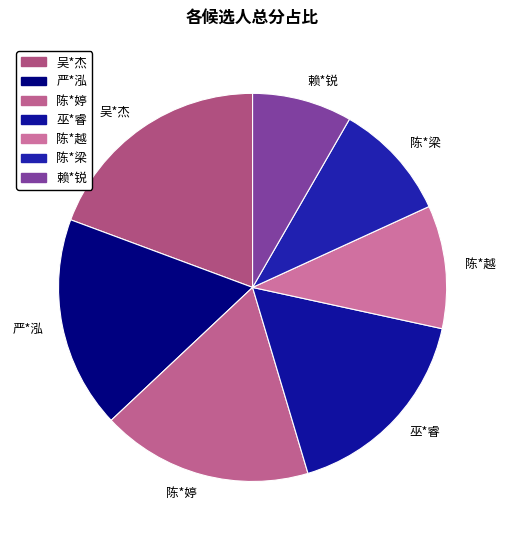

The 陈*越 slice represents 22% of the pie. True or false?

False